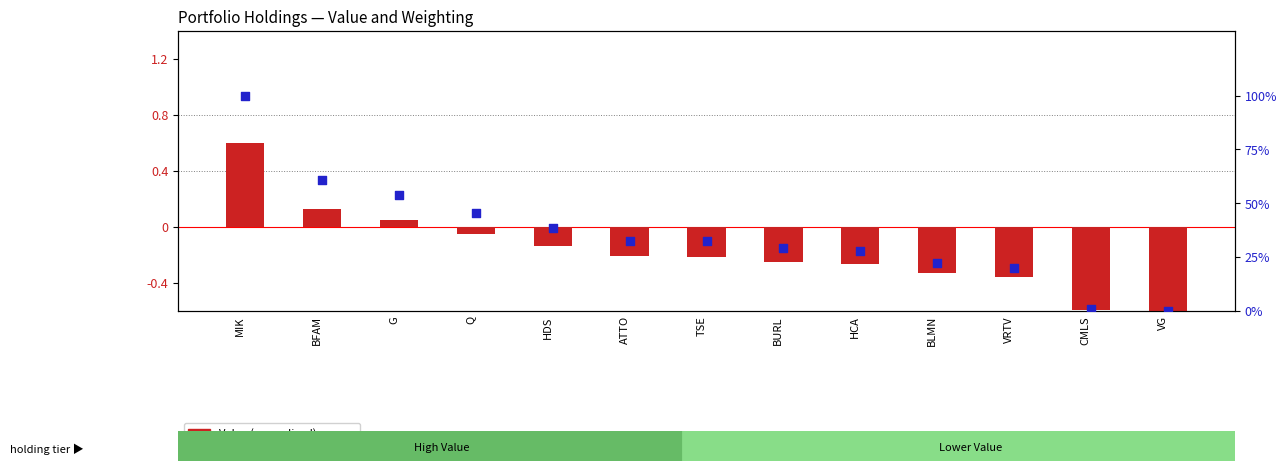

Which series has the largest total across all categories?

Weighting (%)